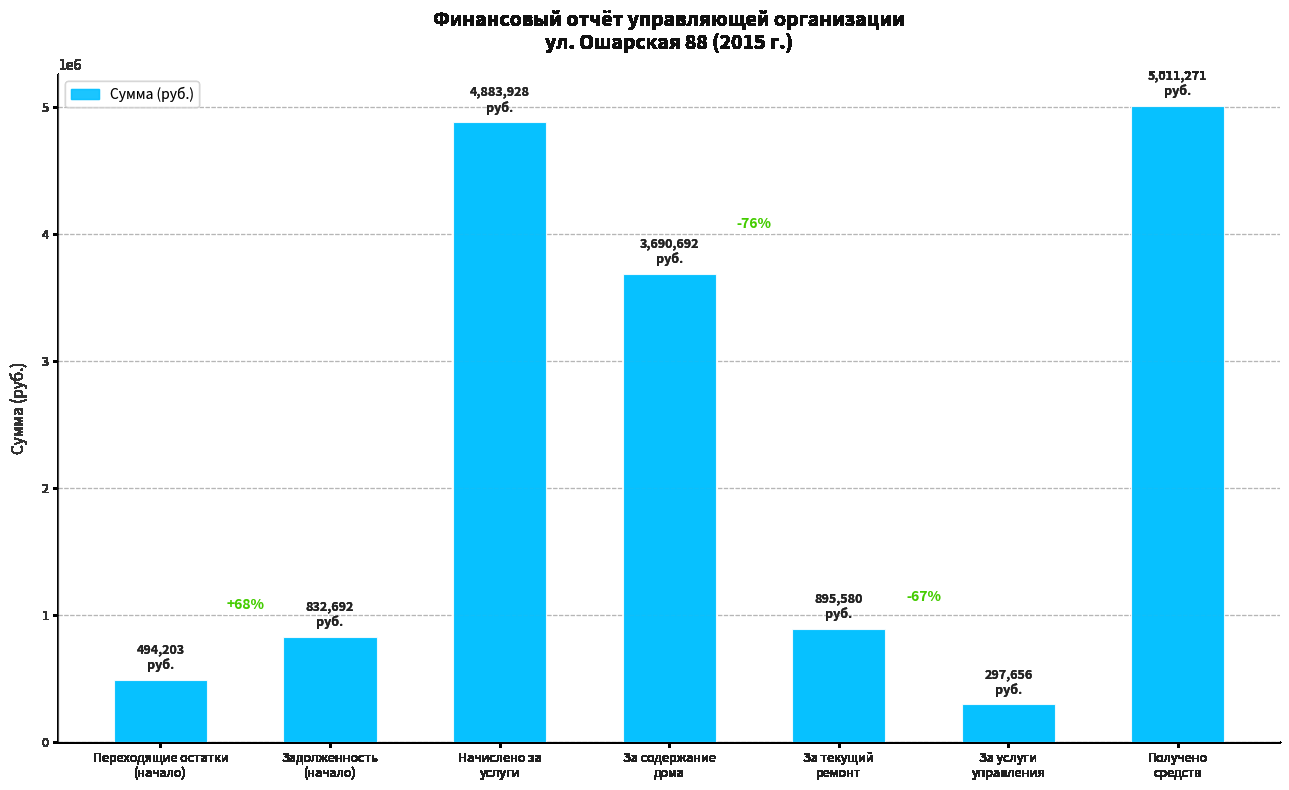

List the labels in order of value, smallest first.

За услуги
управления, Переходящие остатки
(начало), Задолженность
(начало), За текущий
ремонт, За содержание
дома, Начислено за
услуги, Получено
средств